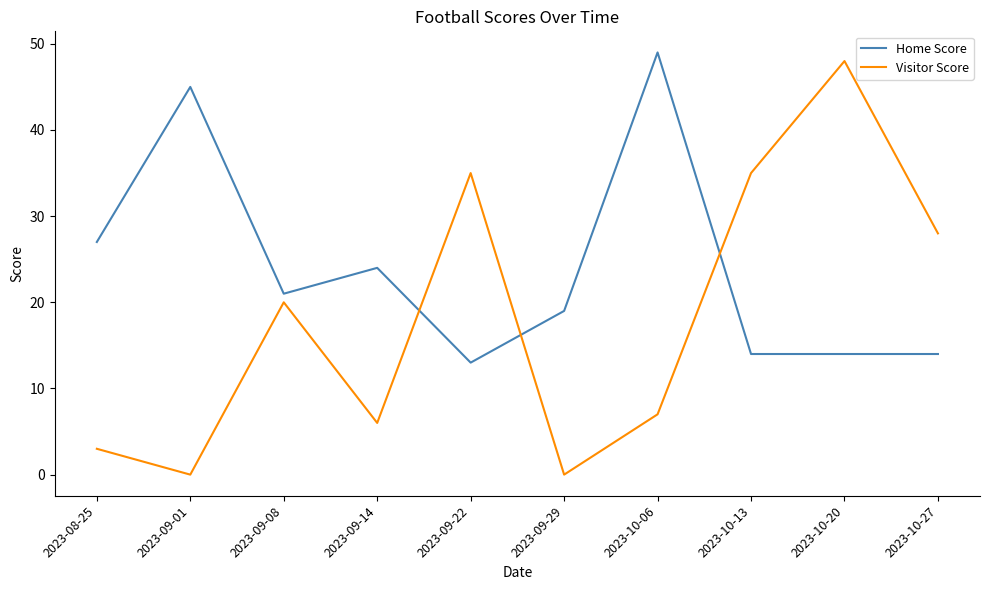

At which category does the chart reach its peak across all series?

2023-10-06